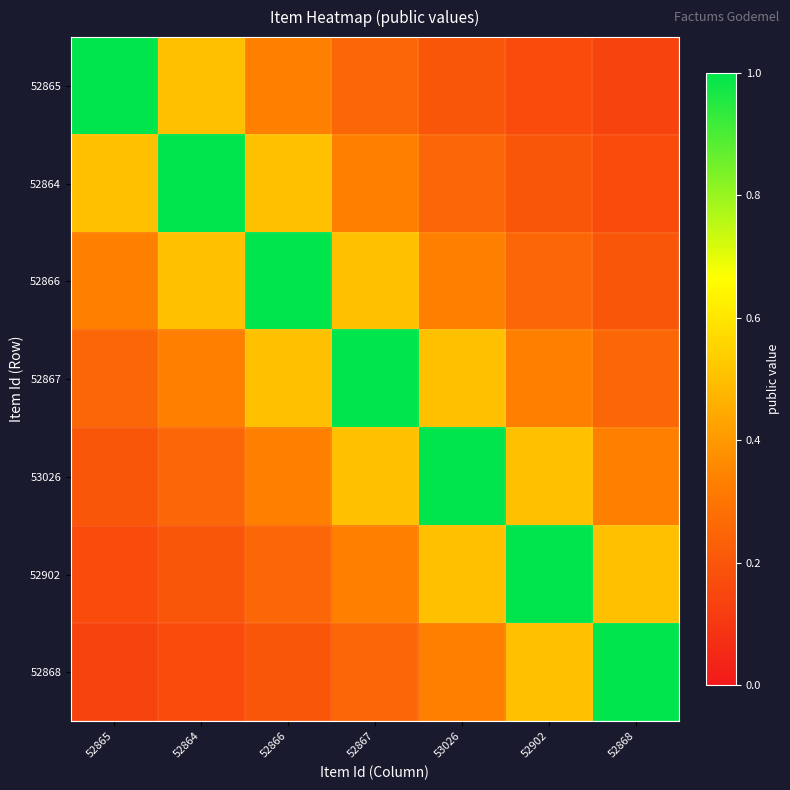

Which series has the largest range (max minus min)?

52865